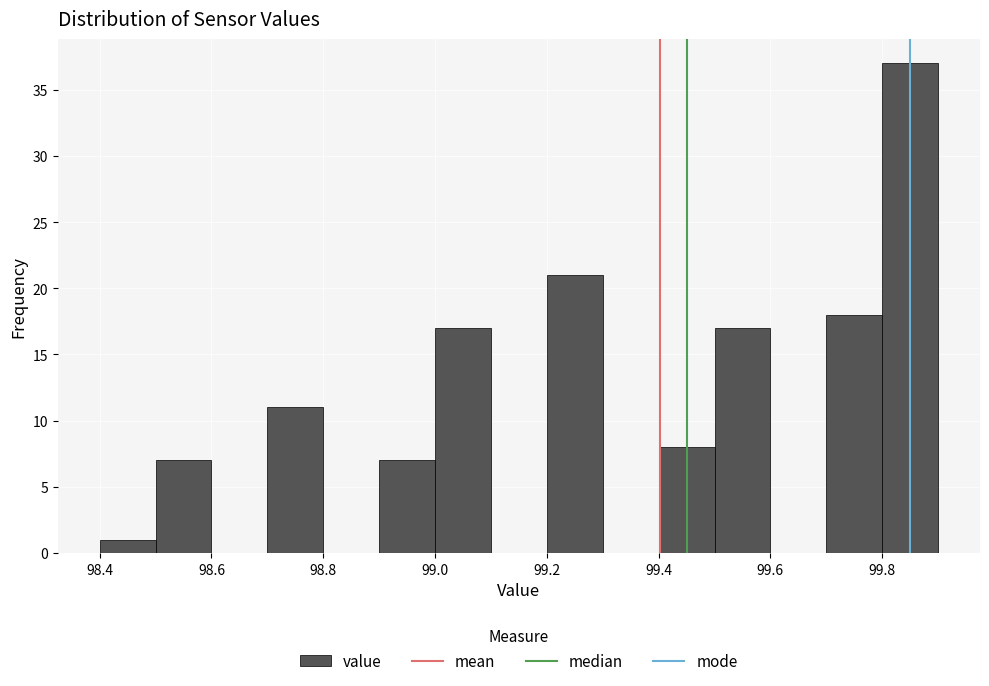

Reading left to right, list every bar in this chart as the range it spans on the x-axis followed by its height. The values are not printed on the chart, so give them approximately, as read against the axis.

98.4 to 98.5: 1
98.5 to 98.6: 7
98.6 to 98.7: 0
98.7 to 98.8: 11
98.8 to 98.9: 0
98.9 to 99.0: 7
99.0 to 99.1: 17
99.1 to 99.2: 0
99.2 to 99.3: 21
99.3 to 99.4: 0
99.4 to 99.5: 8
99.5 to 99.6: 17
99.6 to 99.7: 0
99.7 to 99.8: 18
99.8 to 99.9: 37